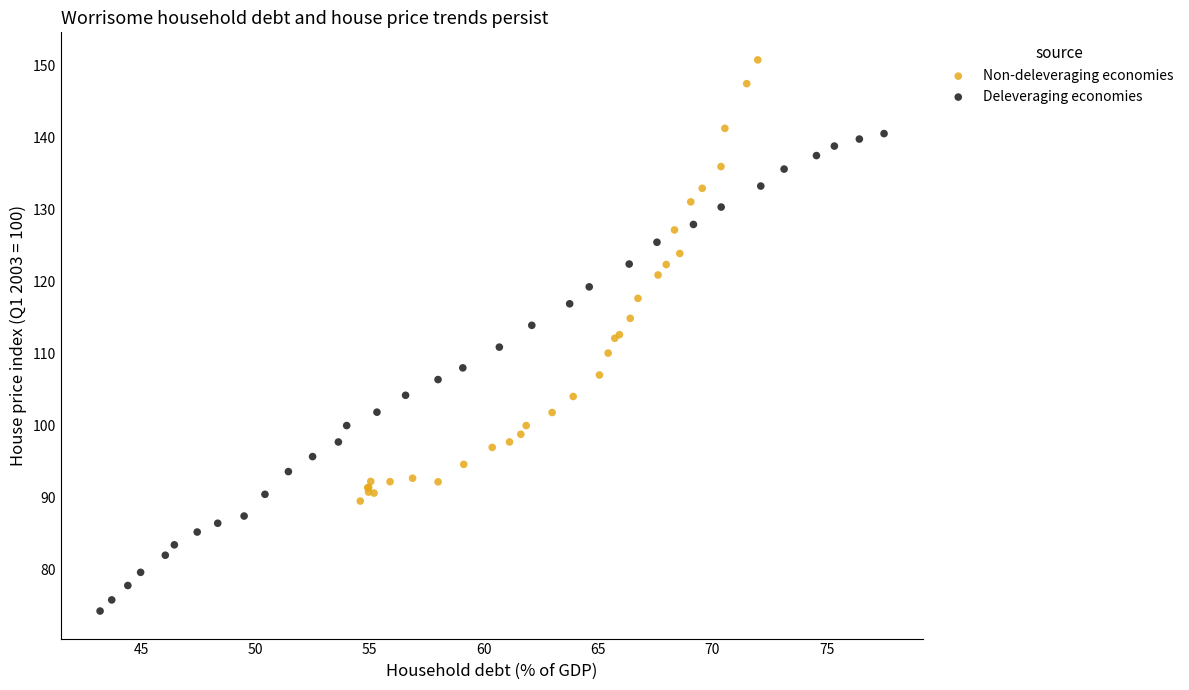

Which series reaches the maximum Y coordinate?

Non-deleveraging economies